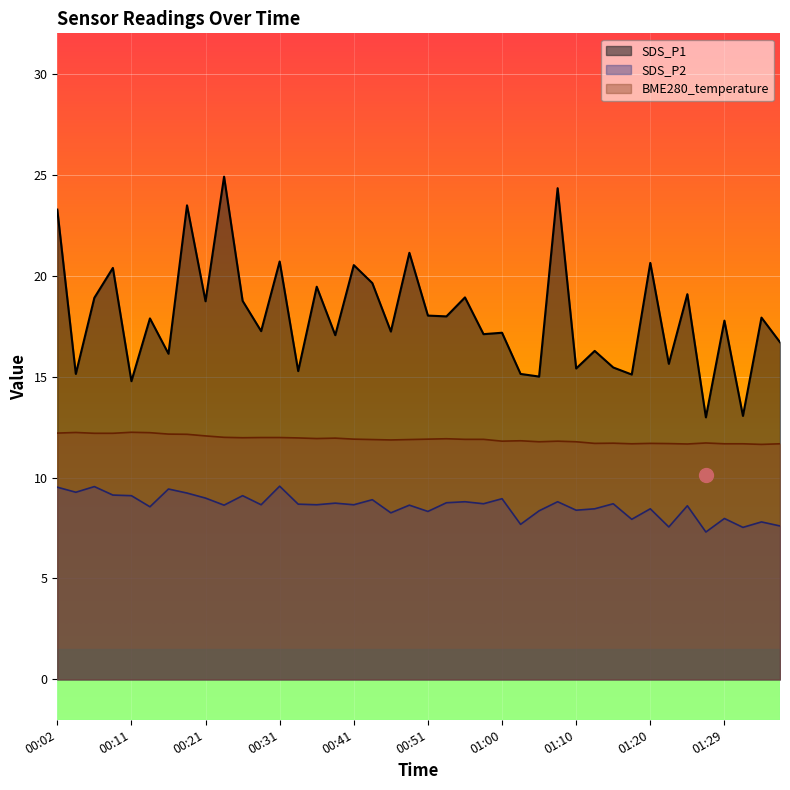

True or false: SDS_P1 and SDS_P2 intersect in this chart.

False